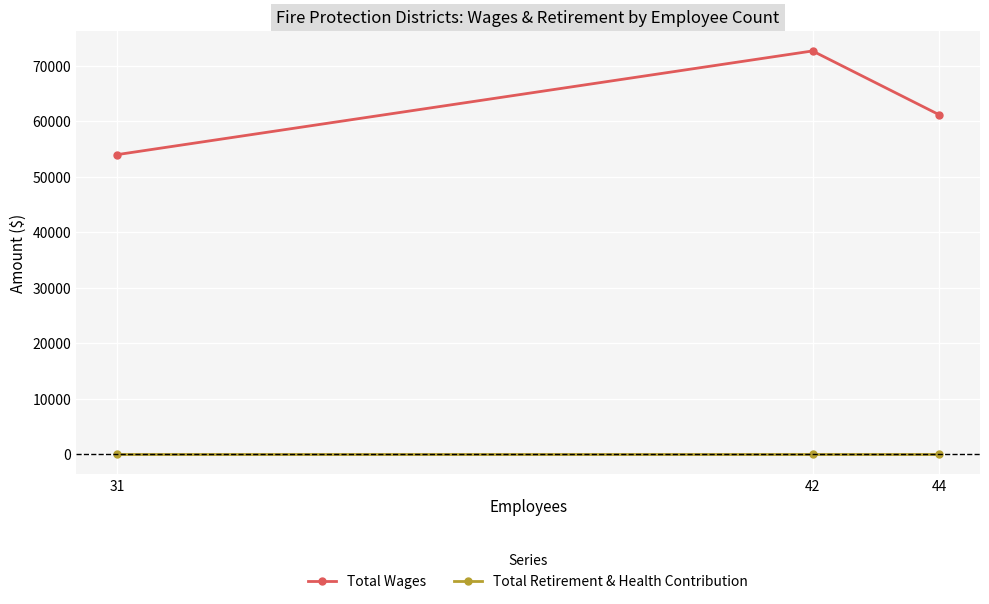

Does the chart have visible grid lines?

Yes